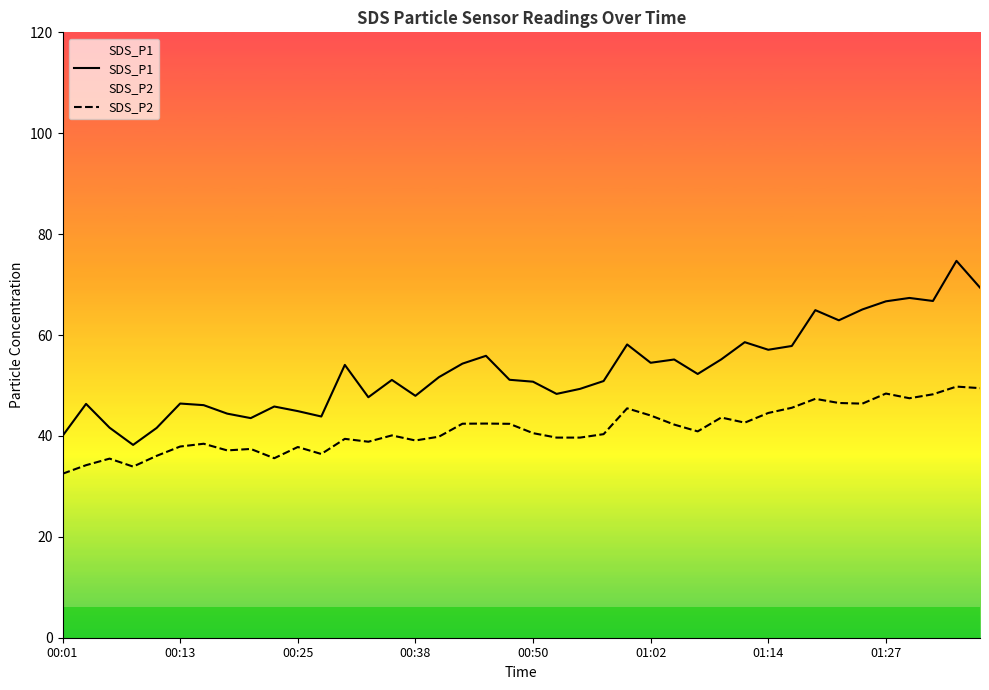

True or false: SDS_P2 and SDS_P1 cross at least once.

False